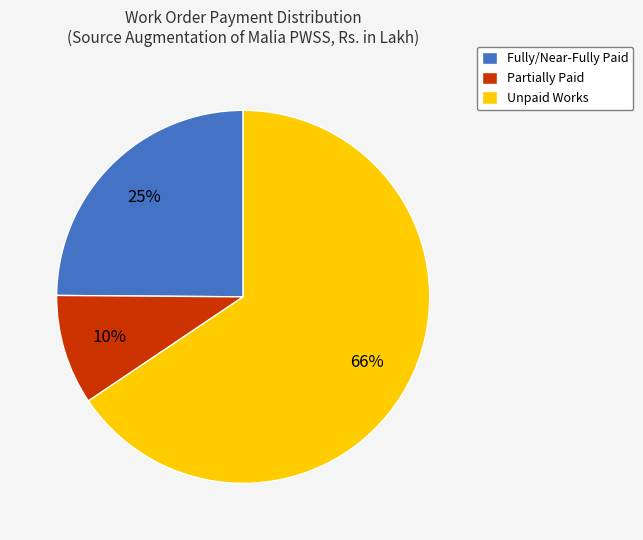

Rank the categories by value from lowest to highest.

Partially Paid, Fully/Near-Fully Paid, Unpaid Works